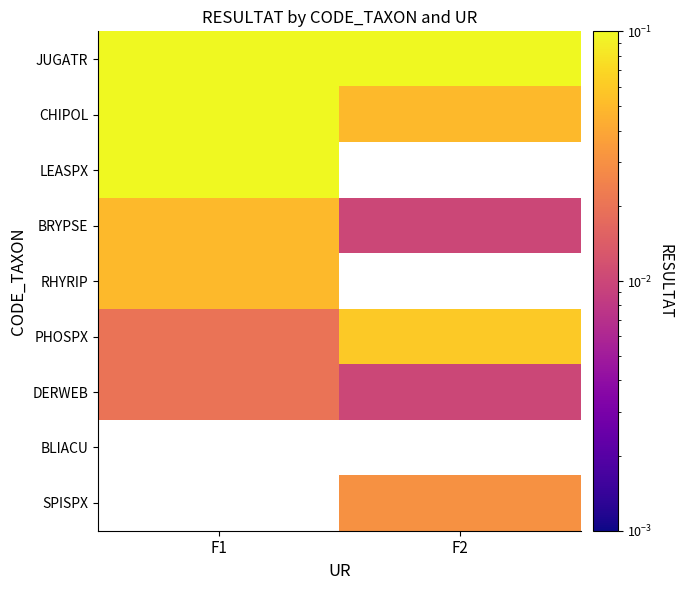

What is the maximum value shown in the chart?

0.4